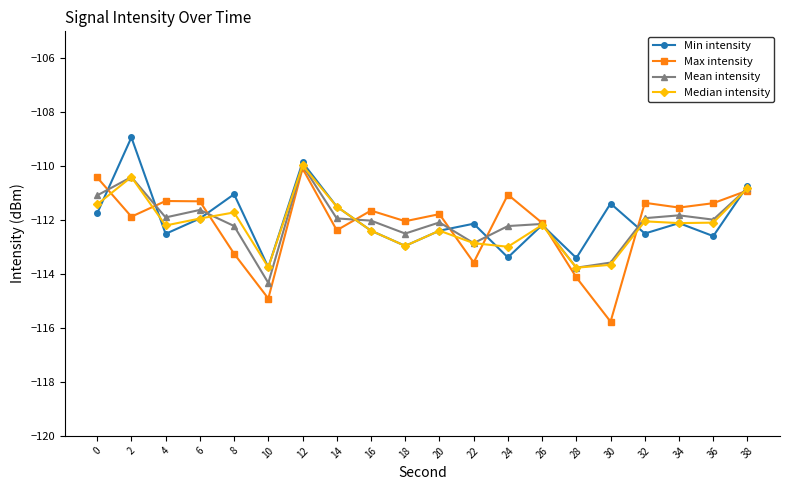

What is the sum of the Mean intensity values at 28 and 10?

-228.1